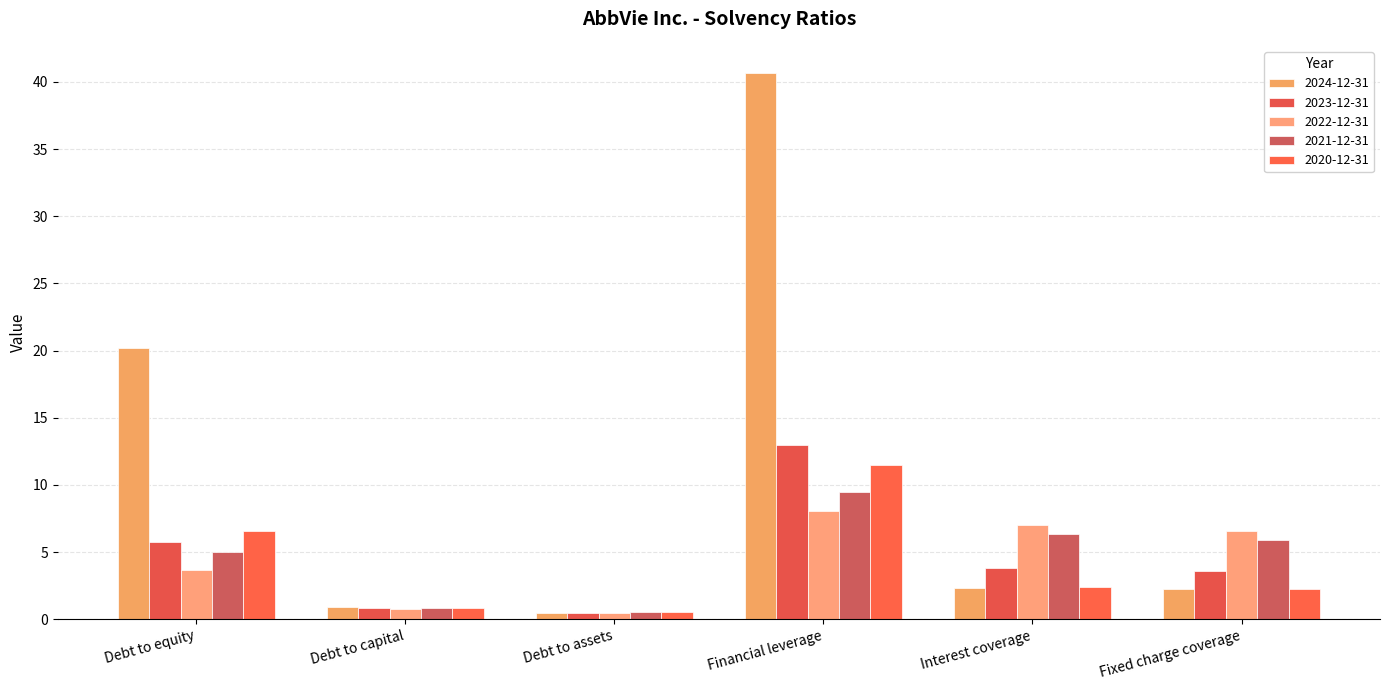

What is the difference between the highest and lowest values at Debt to assets?

0.1